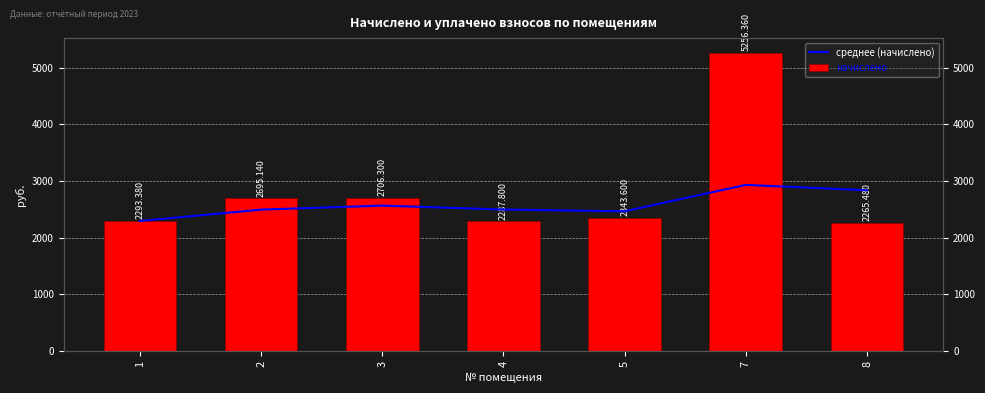

Is it true that начислено equals 3021.8 at 7?

False